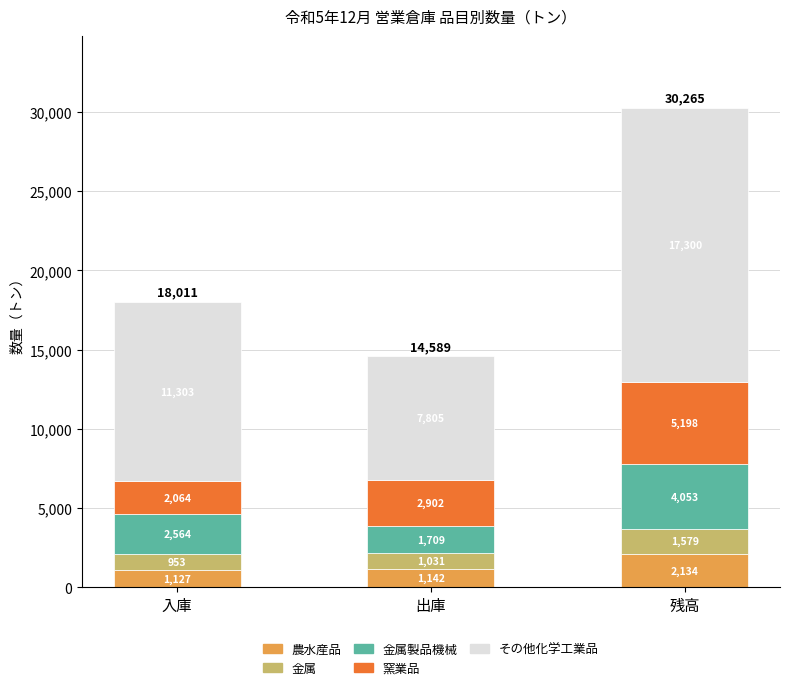

How many distinct data groups are displayed?

5